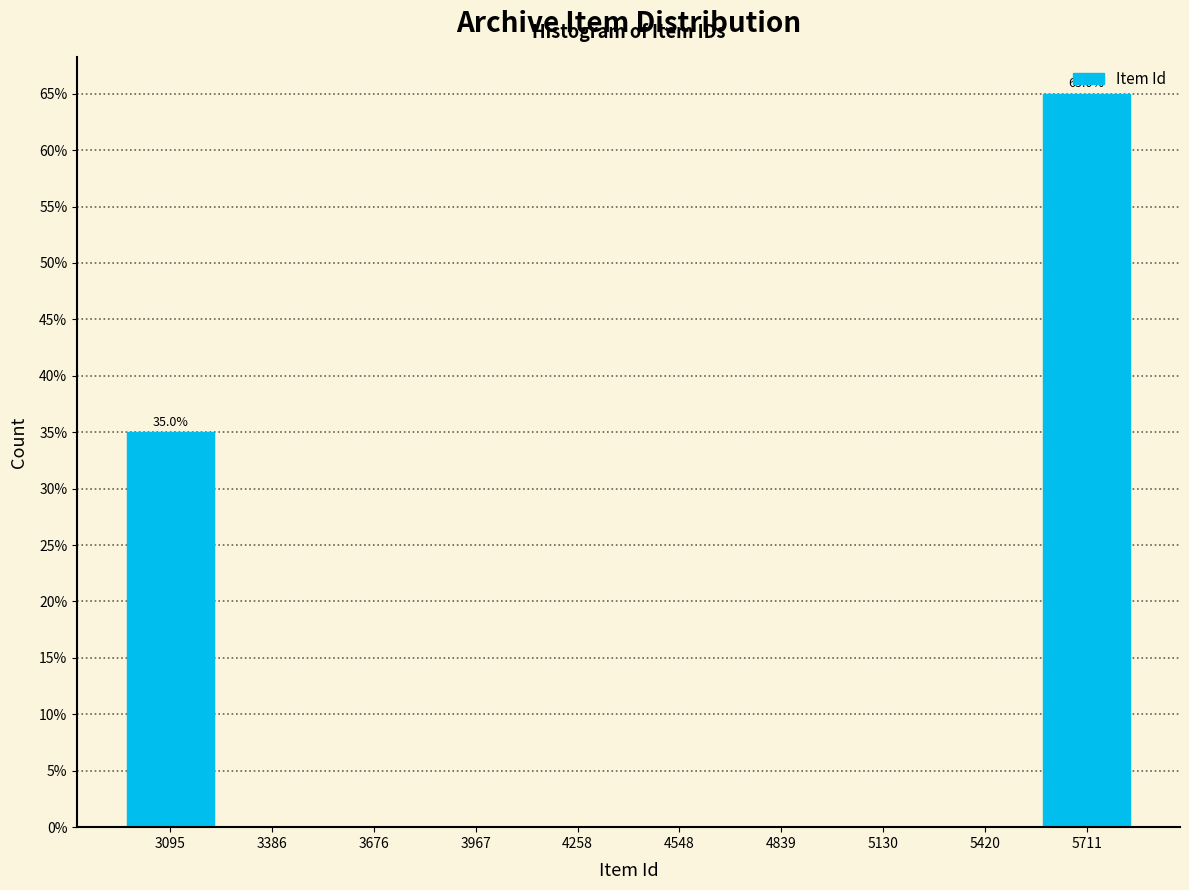

Which range on the x-axis has the tallest bar?

5550 to 5850